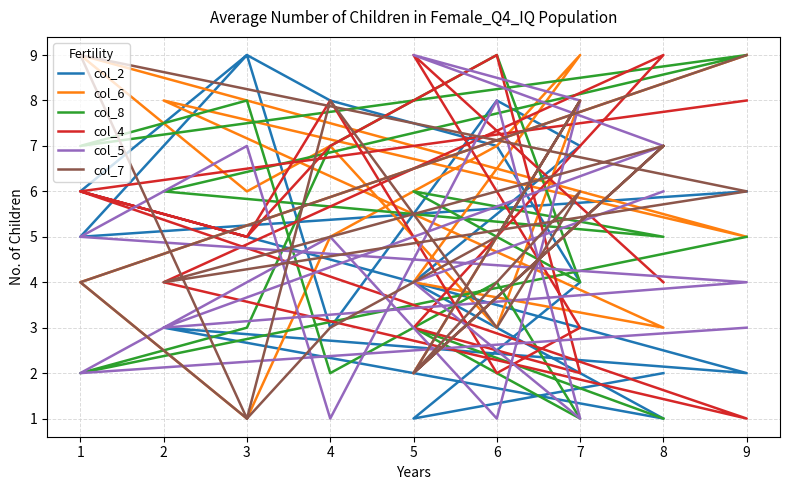

Is the value of col_5 at 1 greater than the value of col_2 at 5?

Yes